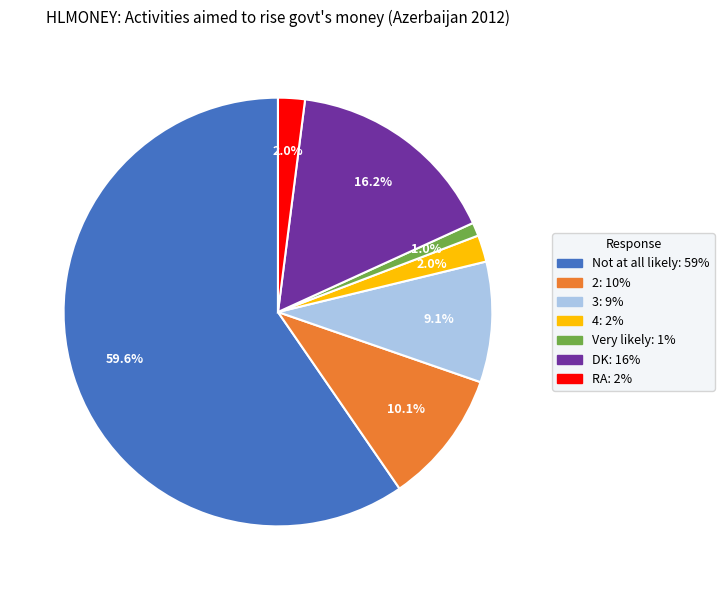

Which has a higher value, Not at all likely or 4?

Not at all likely